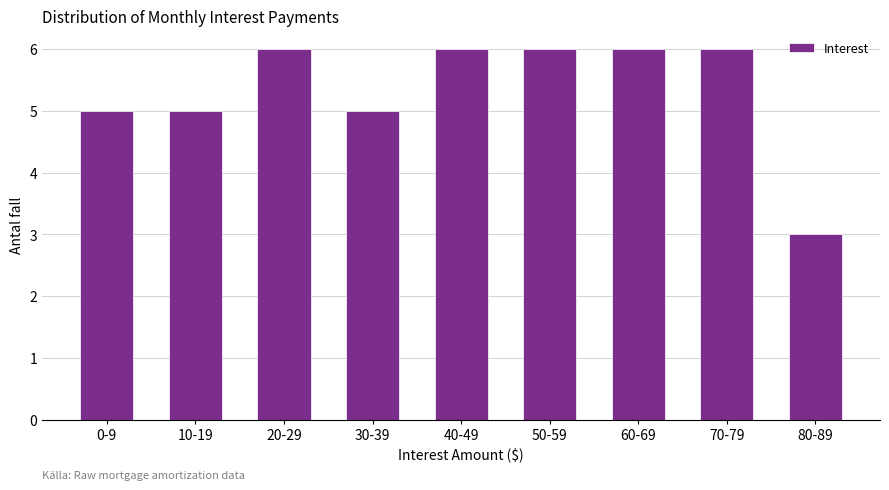

Reading right to left, extract all data points from this chart.

80-89=3	70-79=6	60-69=6	50-59=6	40-49=6	30-39=5	20-29=6	10-19=5	0-9=5